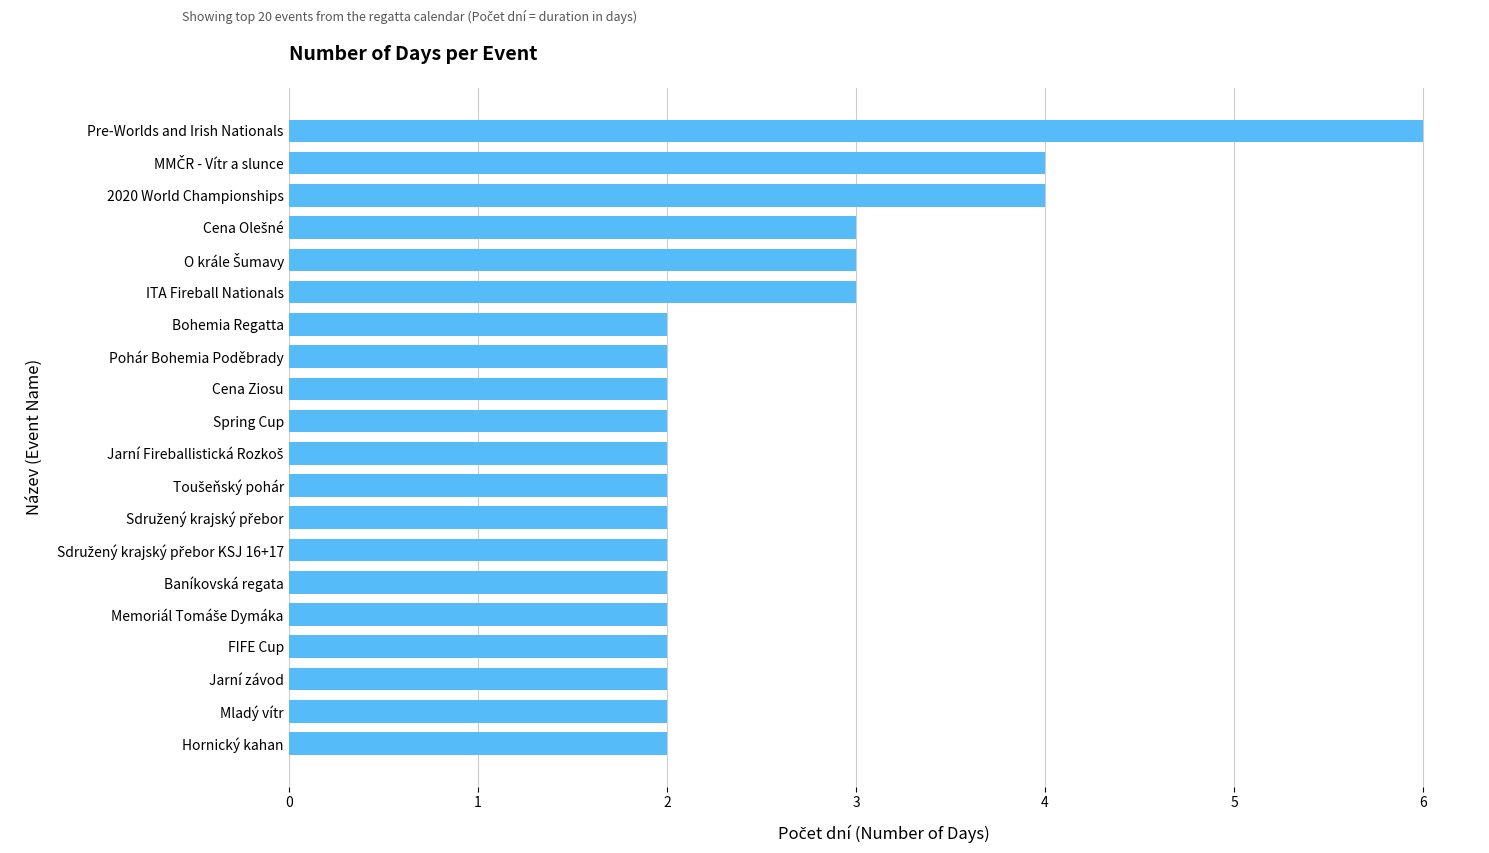

What is the sum of all values?

51